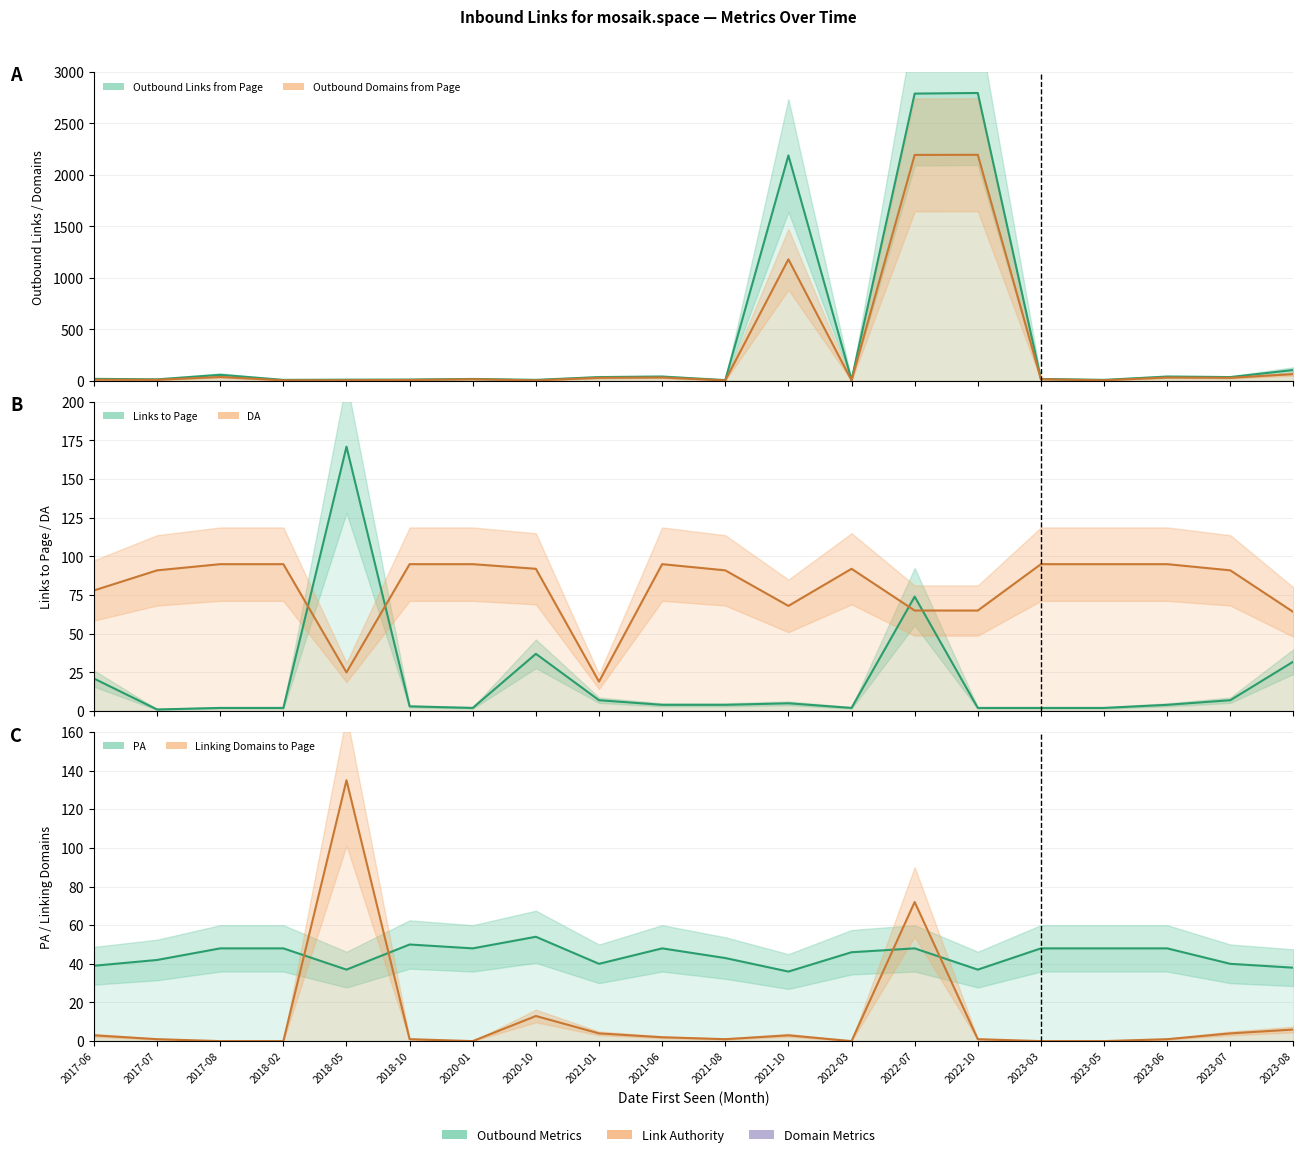

How many lines are shown in the chart?

6